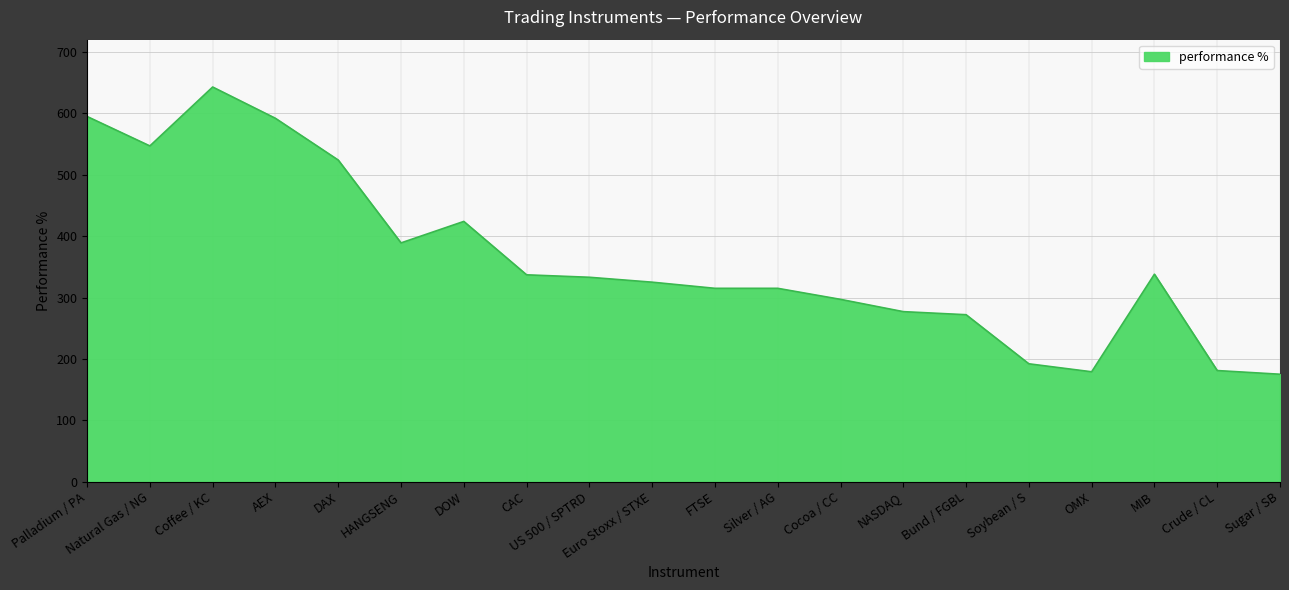

What is the ratio of the value at FTSE to the value at Palladium / PA?

0.5